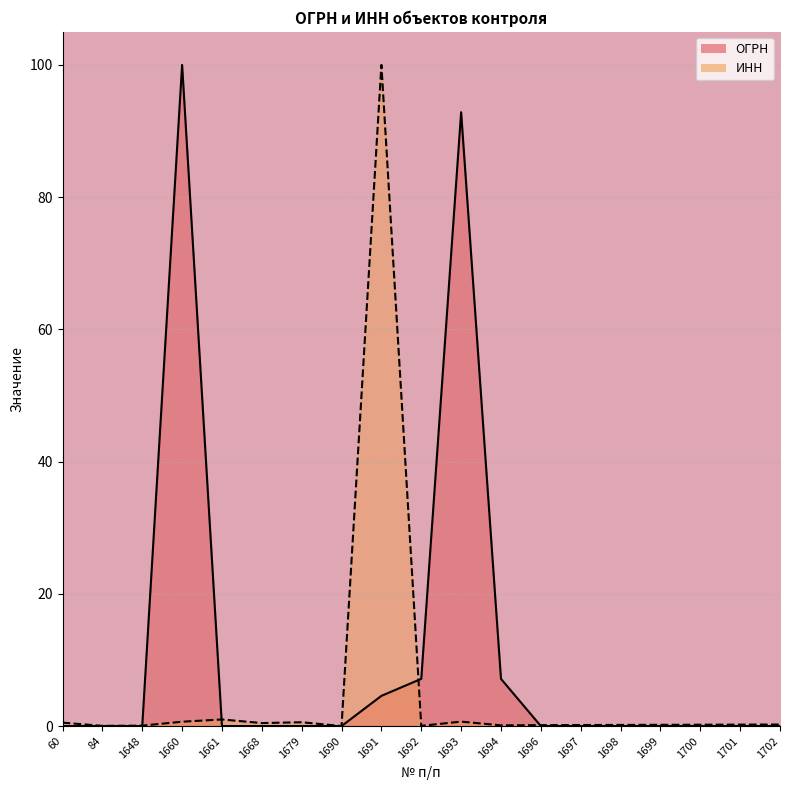

What is the sum of the ОГРН values at 1691 and 1699?

4.6